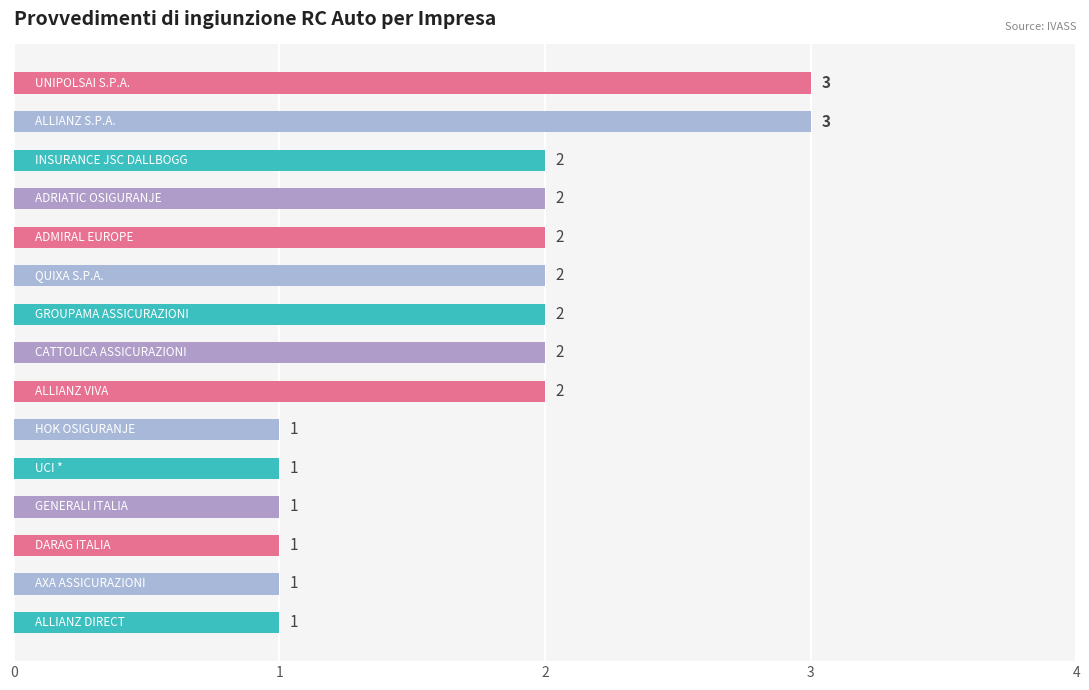

What is the greatest value displayed?

3